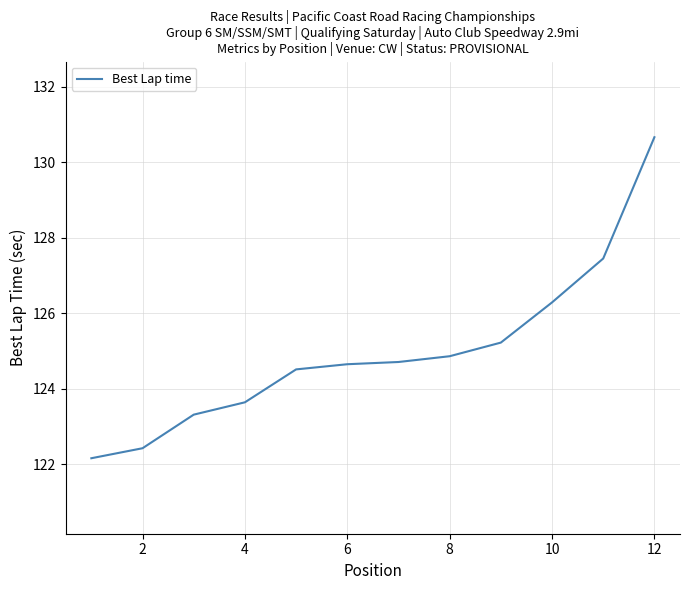

What is the smallest value displayed?

122.2